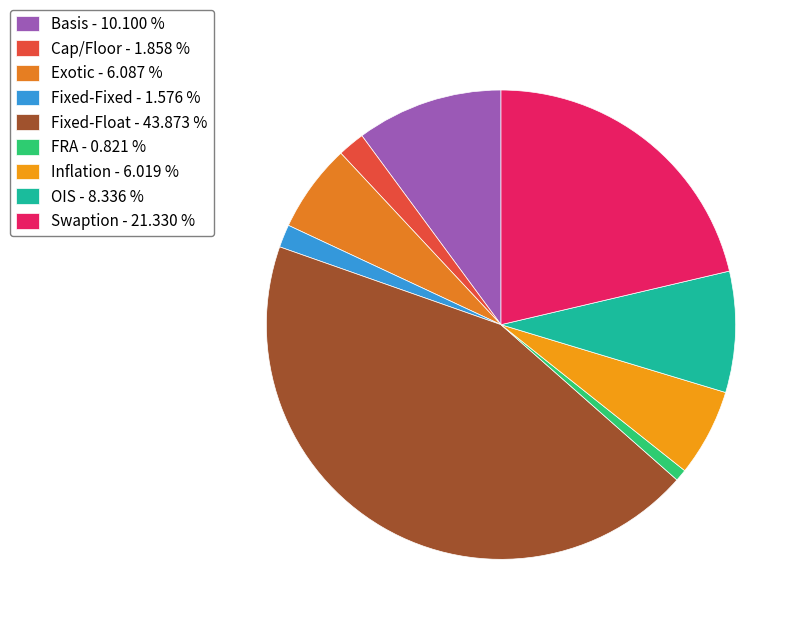

Does Exotic account for over 50% of the chart?

No